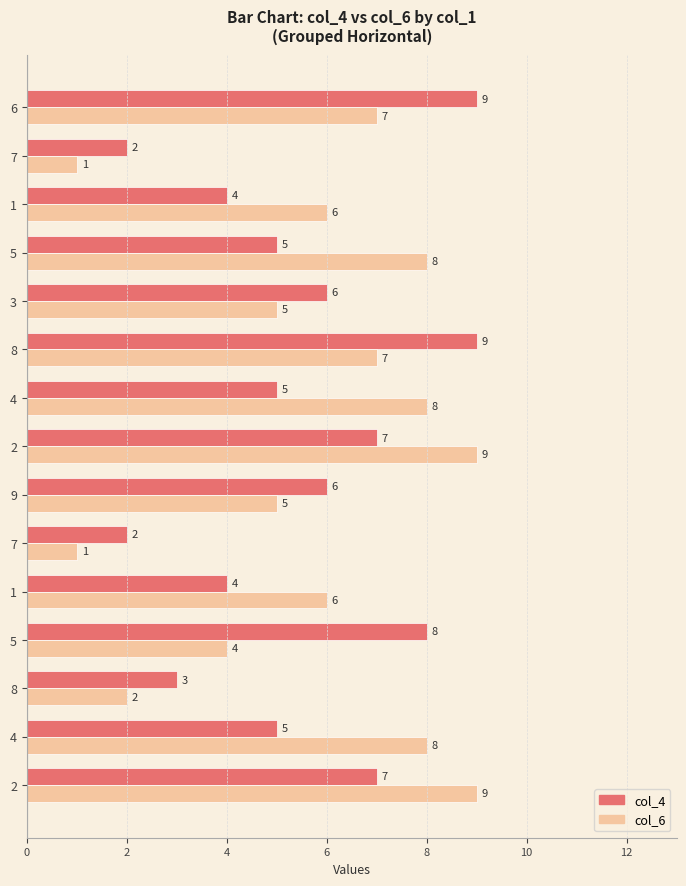

Count the number of categories in the chart.

15